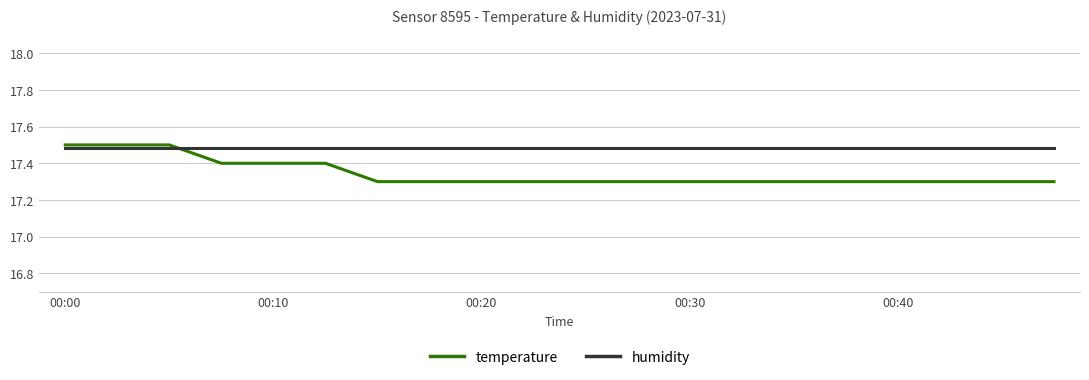

What is the average value of the temperature series?

17.3